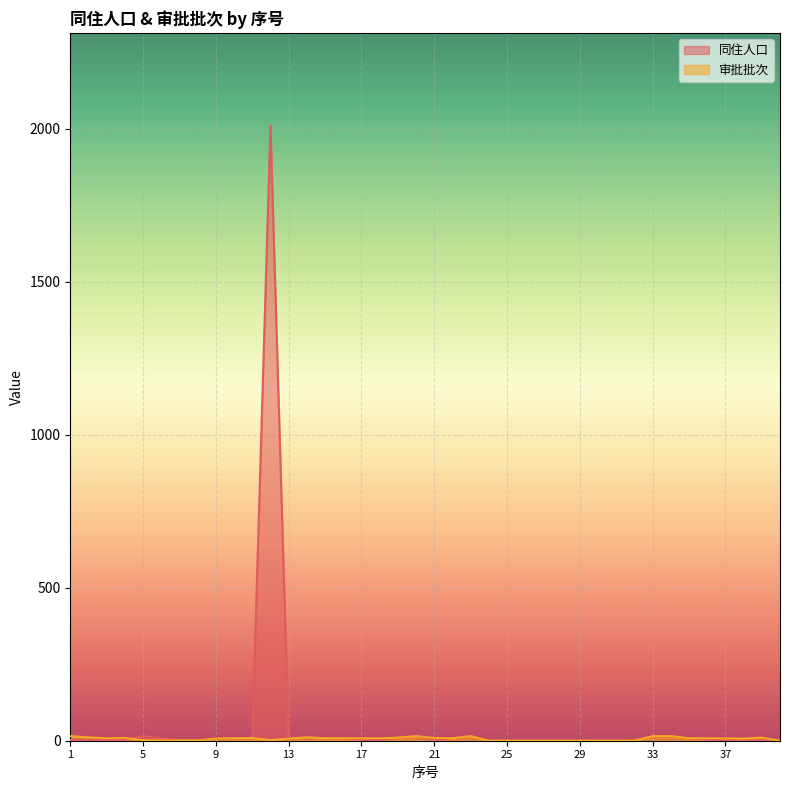

Reading left to right, what are all the values shown in this chart?

同住人口: 1=2	2=2	3=2	4=3	5=15	6=8	7=0	8=0	9=7	10=8	11=9	12=2011	13=7	14=11	15=8	16=8	17=3	18=2	19=10	20=15	21=3	22=8	23=15	24=2	25=2	26=1	27=1	28=1	29=1	30=1	31=1	32=2	33=15	34=15	35=8	36=3	37=1	38=1	39=1	40=2
审批批次: 1=15	2=11	3=8	4=9	5=2	6=1	7=1	8=1	9=7	10=8	11=9	12=2	13=7	14=11	15=8	16=8	17=8	18=8	19=10	20=15	21=9	22=8	23=15	24=0	25=0	26=0	27=0	28=0	29=0	30=0	31=0	32=0	33=15	34=15	35=8	36=8	37=8	38=7	39=10	40=0